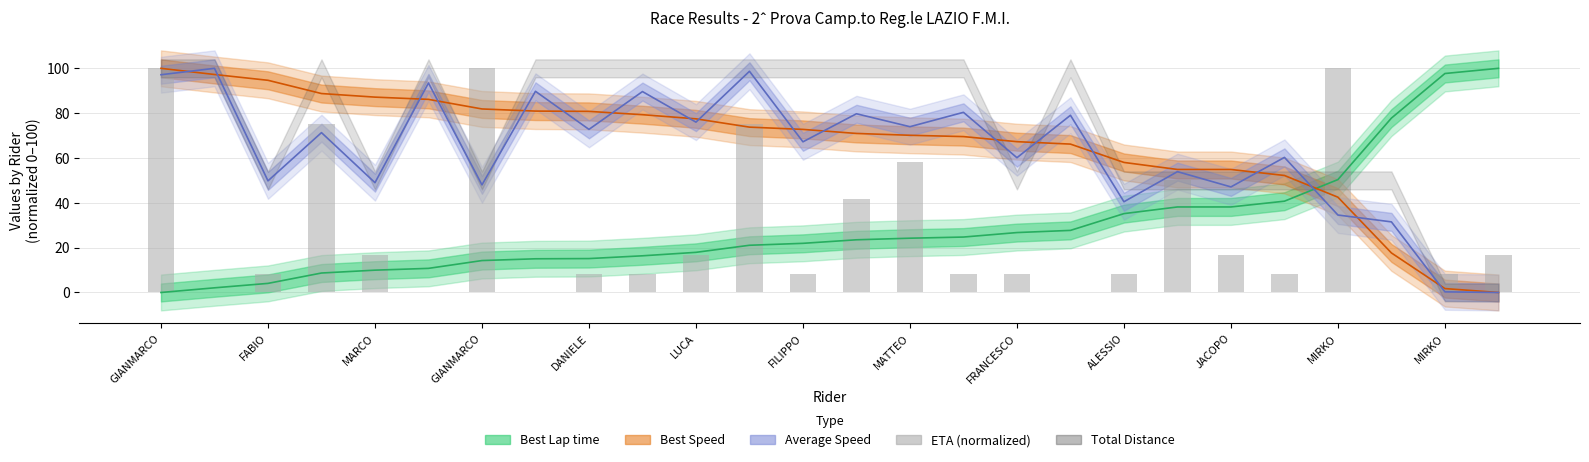

Is it true that the value at MIRKO is 32.7?

False